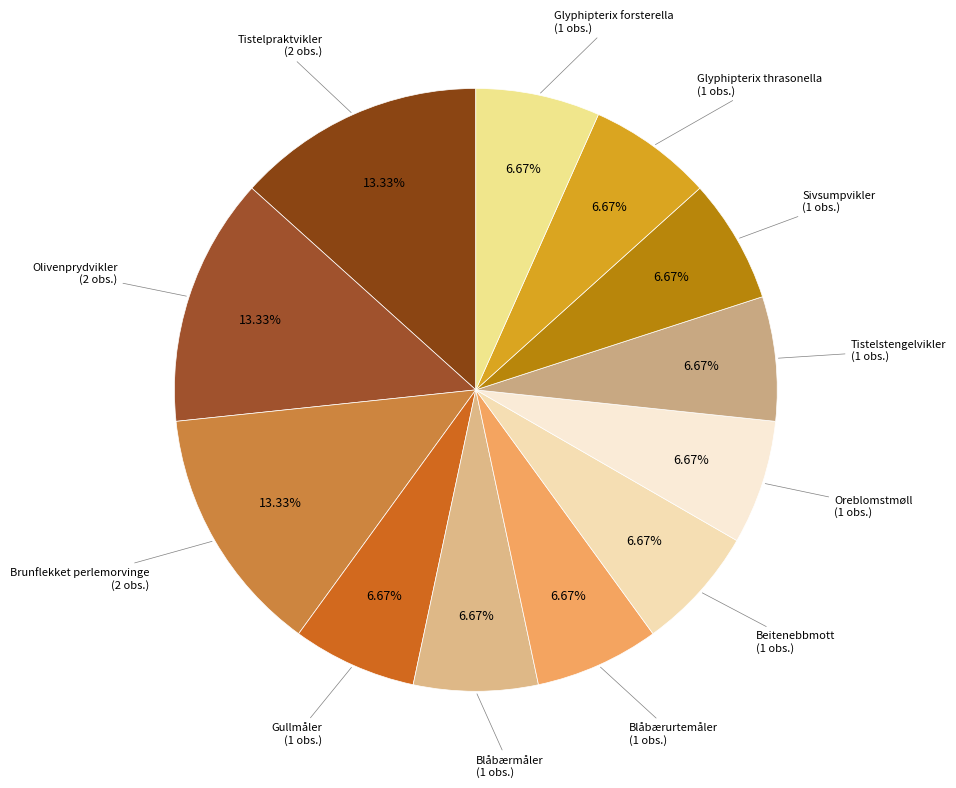

Is there any slice that represents more than half of the pie?

No